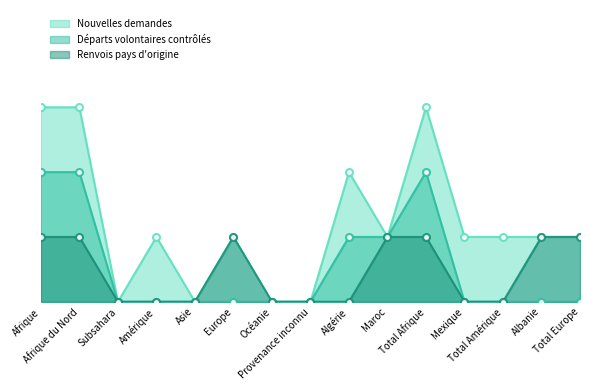

The value of Nouvelles demandes at Total Afrique is 2. True or false?

False